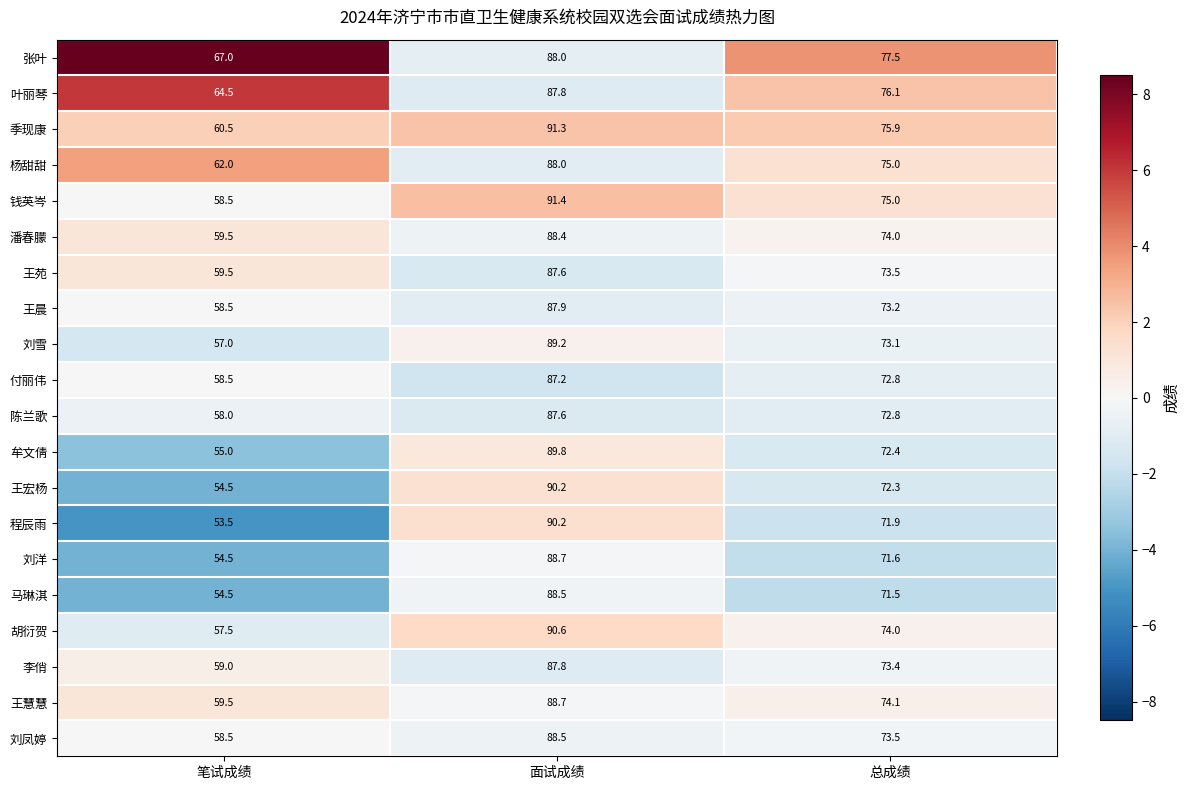

What is the total value across all series at 面试成绩?

1777.4